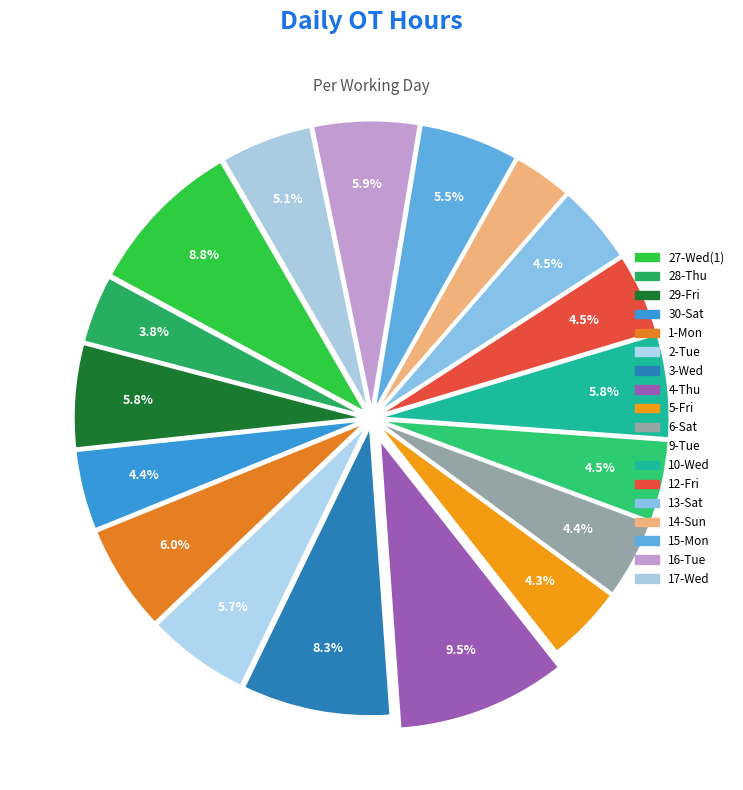

How many segments does this pie chart have?

18